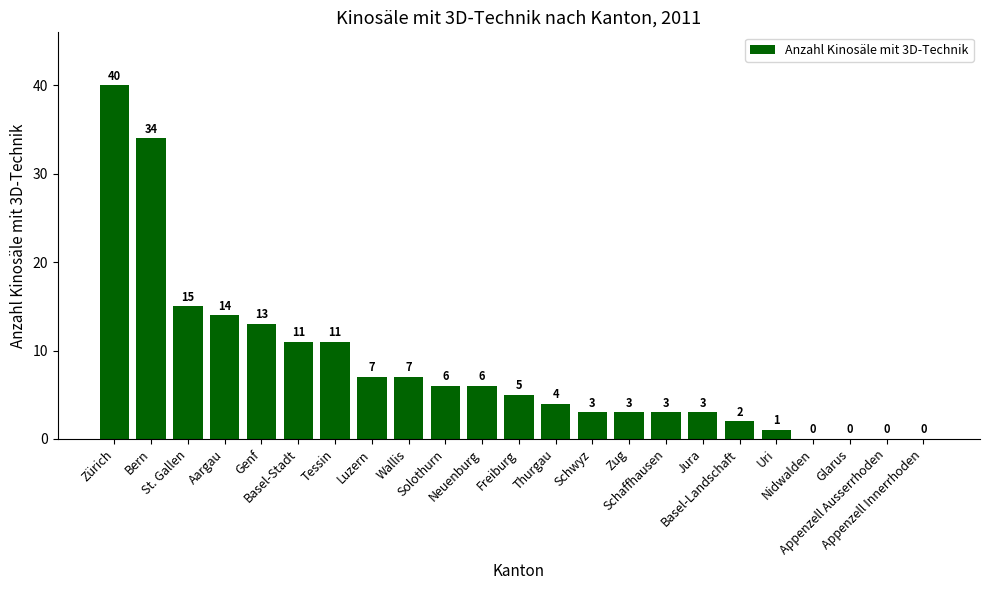

Reading right to left, what are all the values shown in this chart?

Appenzell Innerrhoden=0	Appenzell Ausserrhoden=0	Glarus=0	Nidwalden=0	Uri=1	Basel-Landschaft=2	Jura=3	Schaffhausen=3	Zug=3	Schwyz=3	Thurgau=4	Freiburg=5	Neuenburg=6	Solothurn=6	Wallis=7	Luzern=7	Tessin=11	Basel-Stadt=11	Genf=13	Aargau=14	St. Gallen=15	Bern=34	Zürich=40